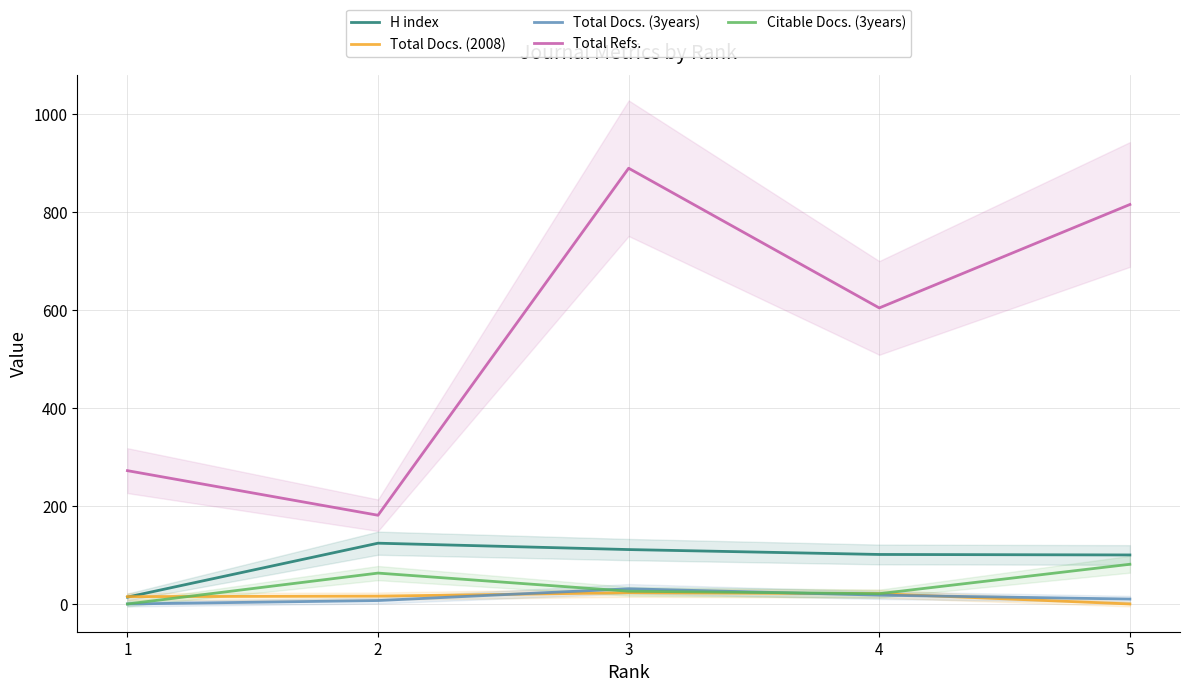

What is the average value of the Total Docs. (3years) series?

13